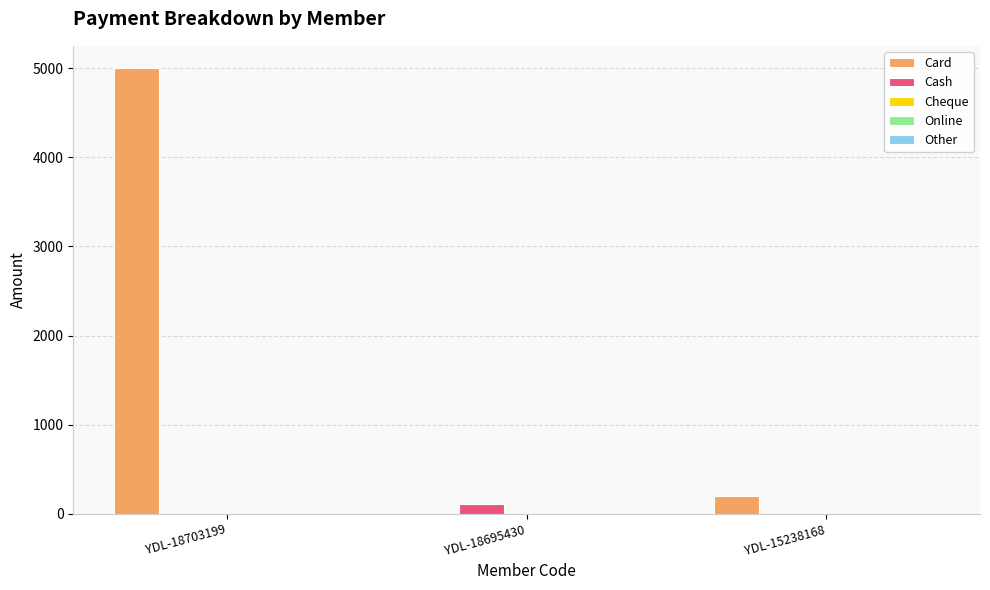

Which series has the largest total across all categories?

Card